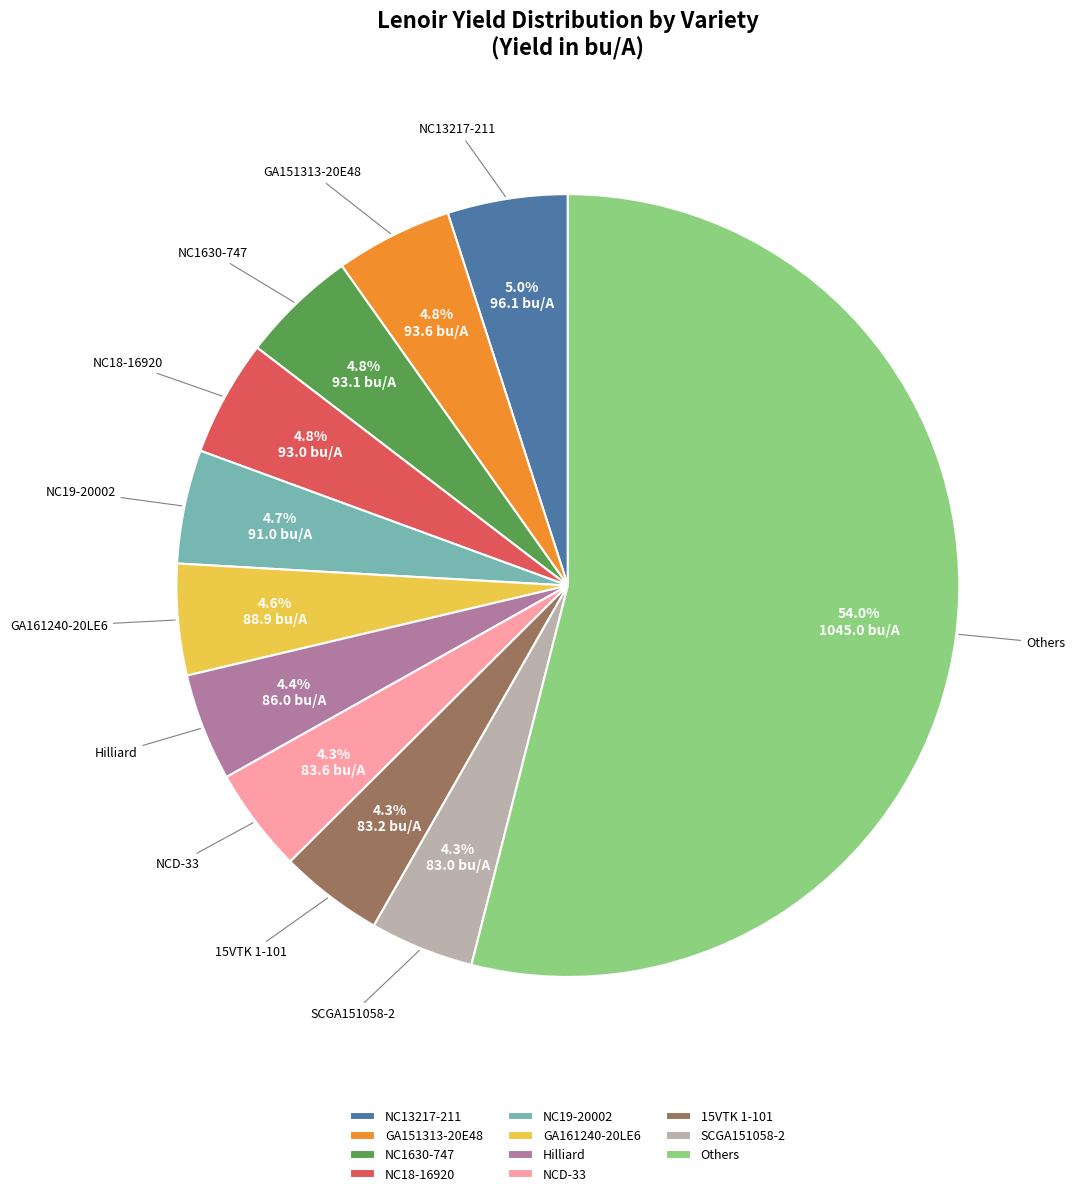

Which category has the biggest portion of the pie?

Others